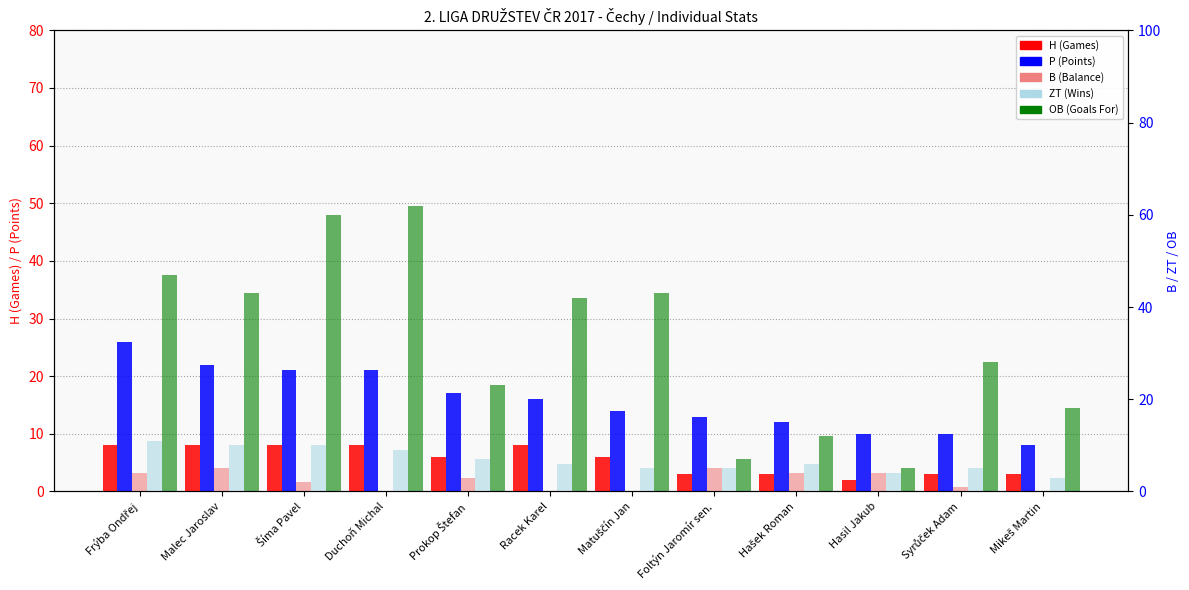

How many B (Balance) values are between 0 and 4?

8